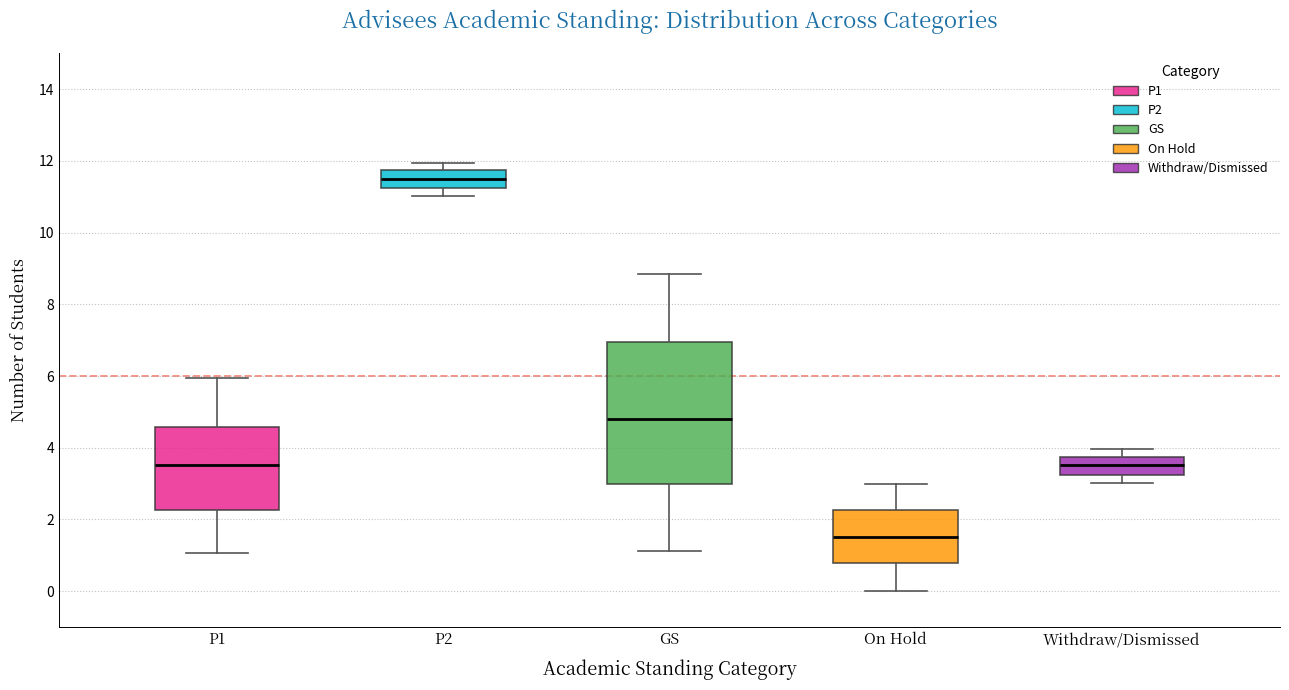

Reading left to right, read every box against the y-axis: the position of its median line, the range the box covers, and the ends of its whiskers. The values are not printed on the chart, so give them approximately, as read against the axis.

P1: median 3.6, box 2.2 to 4.6, whiskers 1.0 to 6.0
P2: median 11.6, box 11.2 to 11.8, whiskers 11.0 to 12.0
GS: median 4.8, box 3.0 to 7.0, whiskers 1.2 to 8.8
On Hold: median 1.6, box 0.8 to 2.2, whiskers 0.0 to 3.0
Withdraw/Dismissed: median 3.6, box 3.2 to 3.8, whiskers 3.0 to 4.0